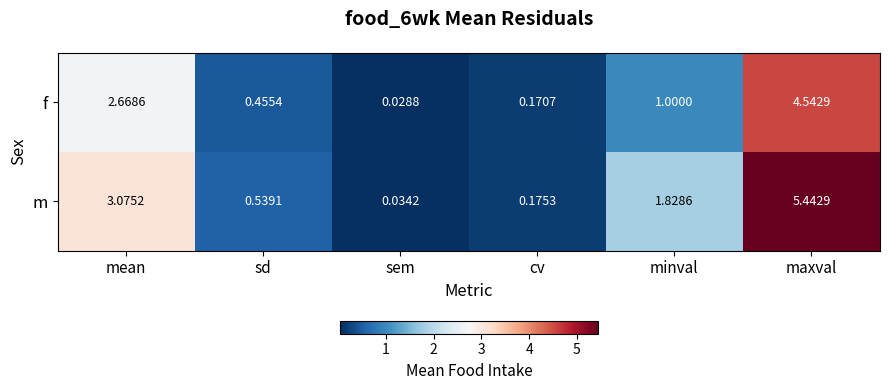

Where is m nearest to the value 2?

minval